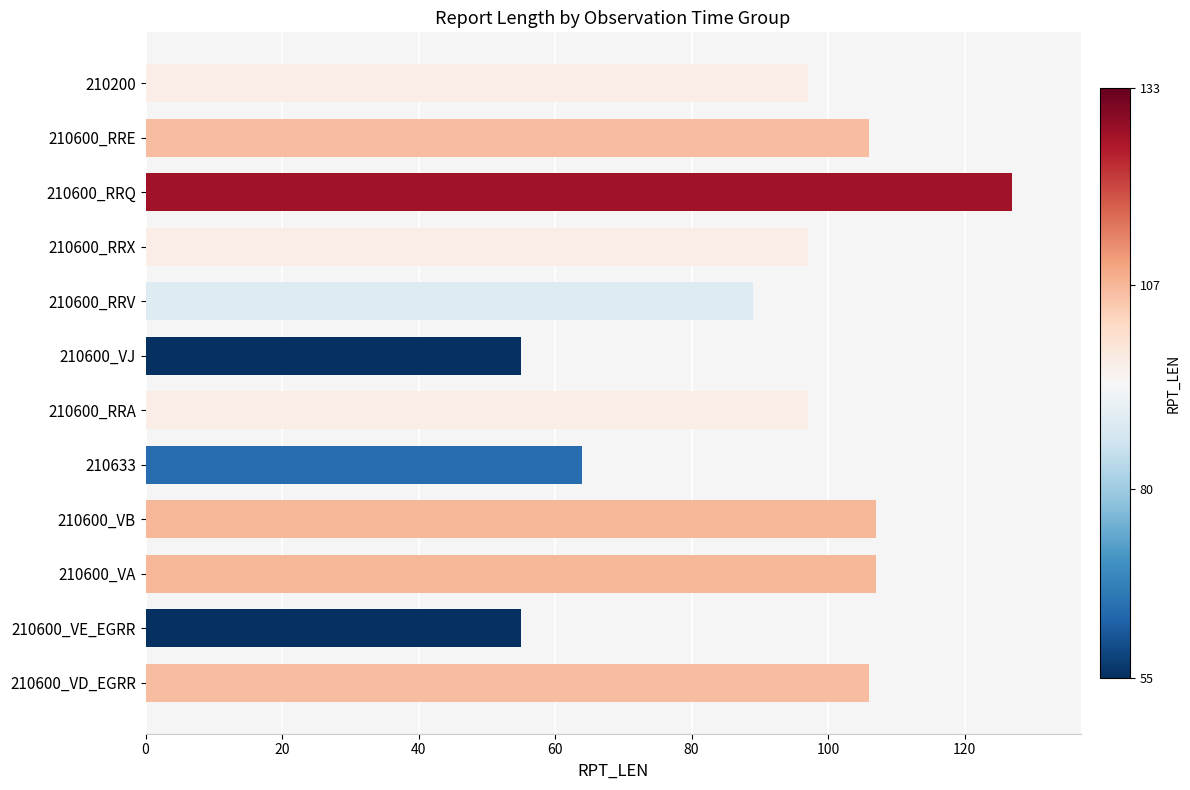

At which label is the value closest to 91?

210600_RRV